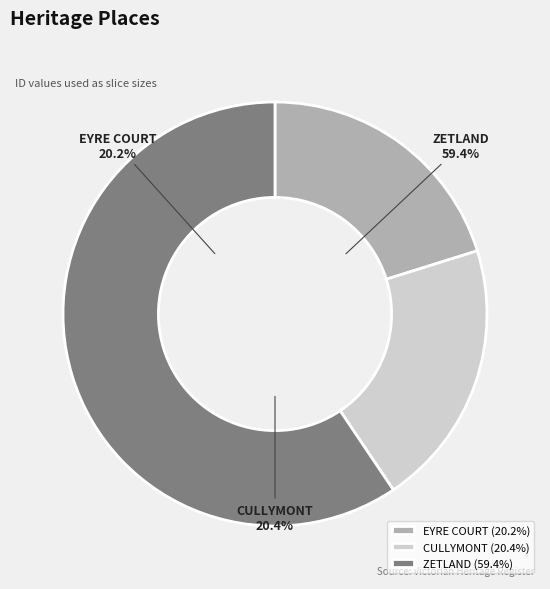

To the nearest percent, what percentage of the pie is ZETLAND?

59%